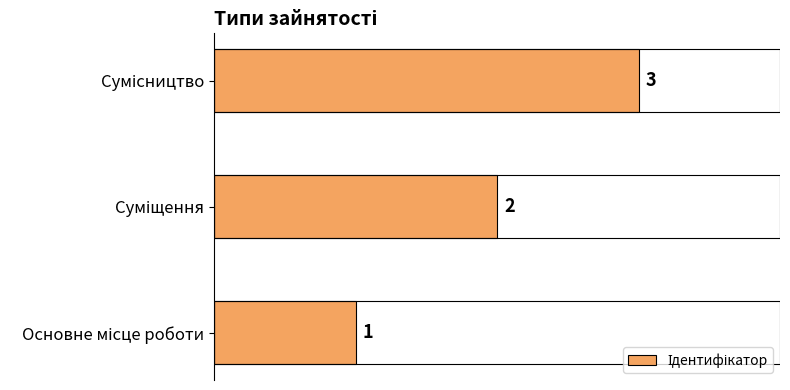

What is the greatest value displayed?

3